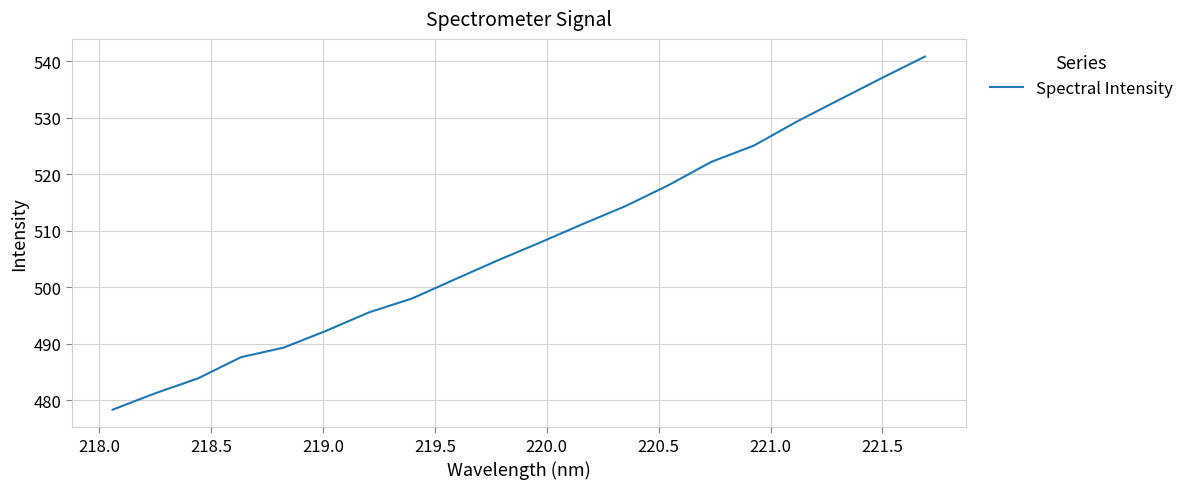

Reading left to right, what are all the values shown in this chart?

478.3	481.2	483.9	487.6	489.3	492.3	495.6	498.0	501.4	504.8	508.0	511.2	514.4	518.1	522.2	525.1	529.3	533.2	537.1	540.9